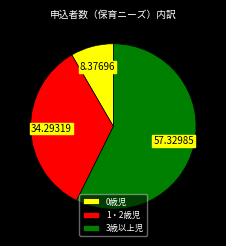

Rank the categories by value from lowest to highest.

0歳児, 1・2歳児, 3歳以上児